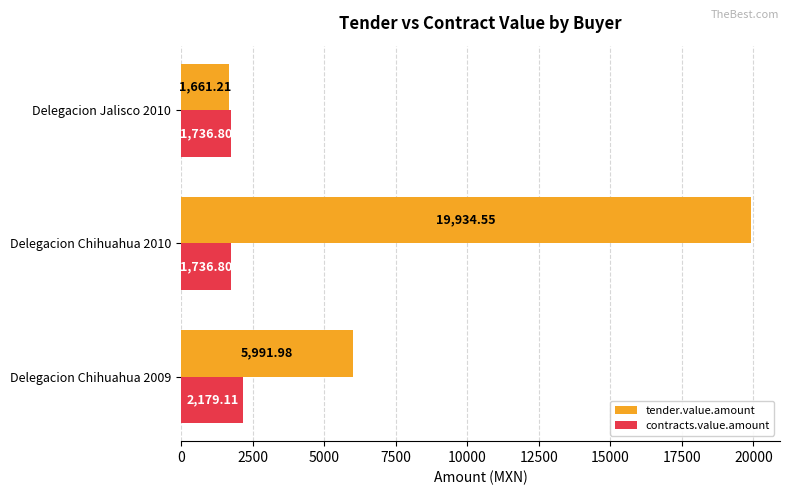

What are all the series names shown in the legend?

tender.value.amount, contracts.value.amount